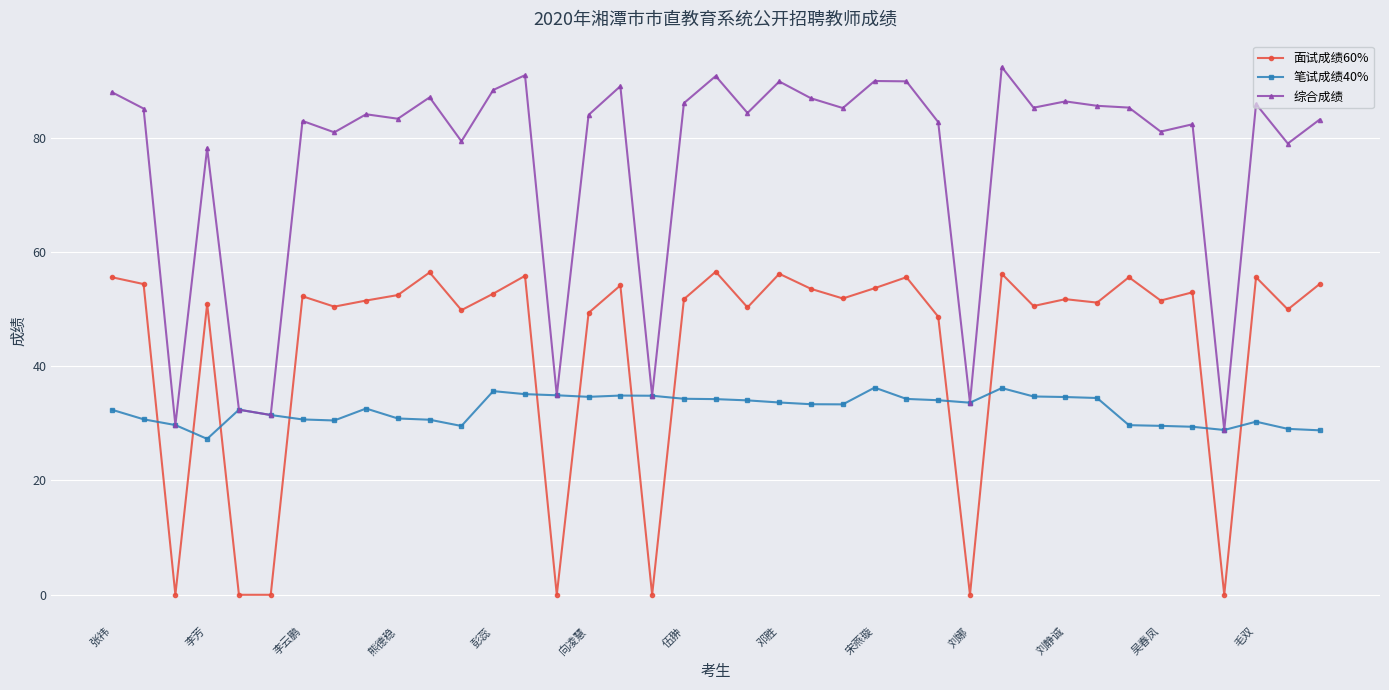

How many lines are shown in the chart?

3